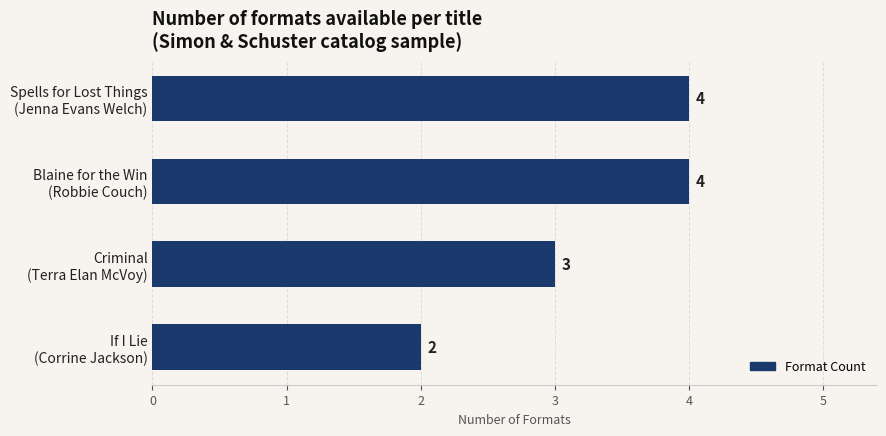

Reading top to bottom, extract all data points from this chart.

4	4	3	2